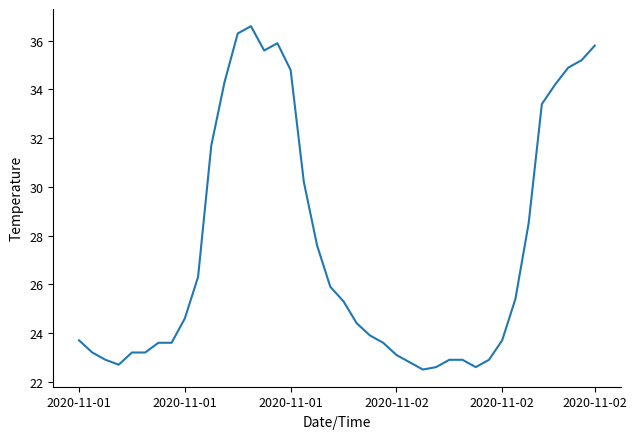

What is the greatest value displayed?

36.6